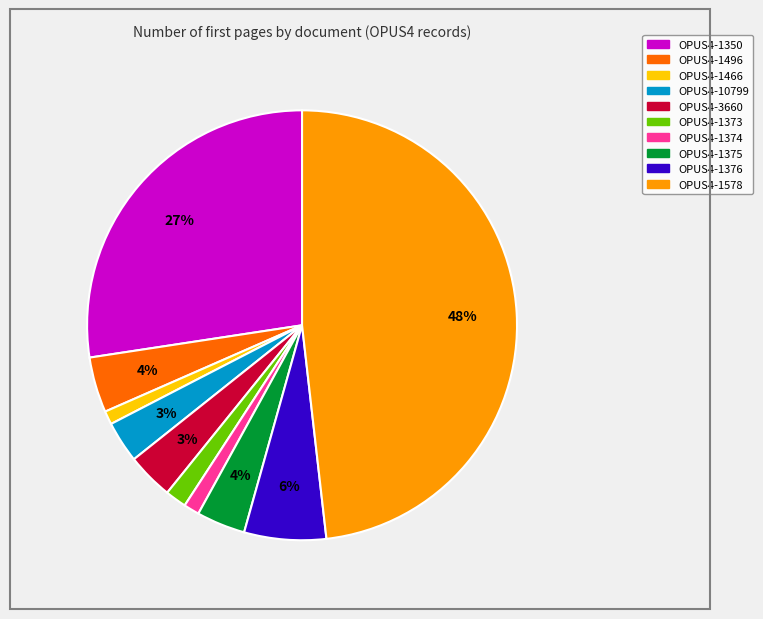

Does any single category account for the majority?

No